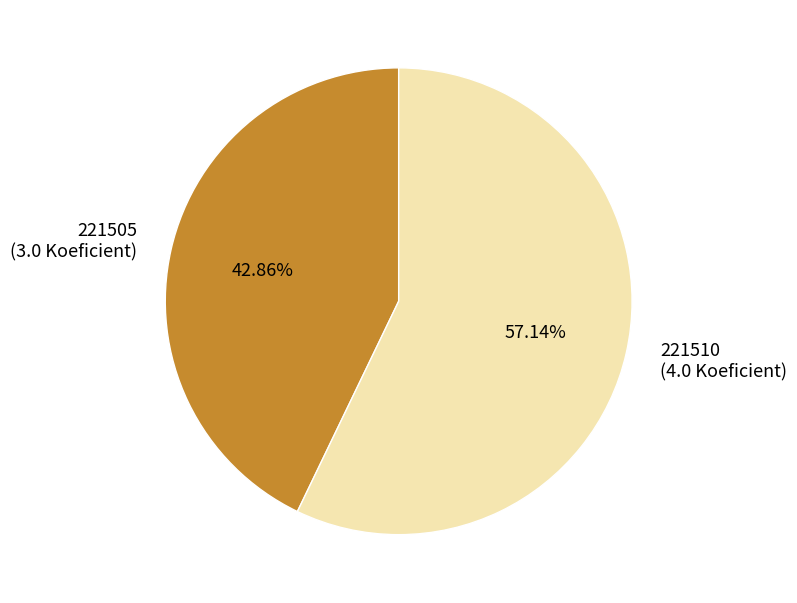

Rank the categories by value from highest to lowest.

221510, 221505